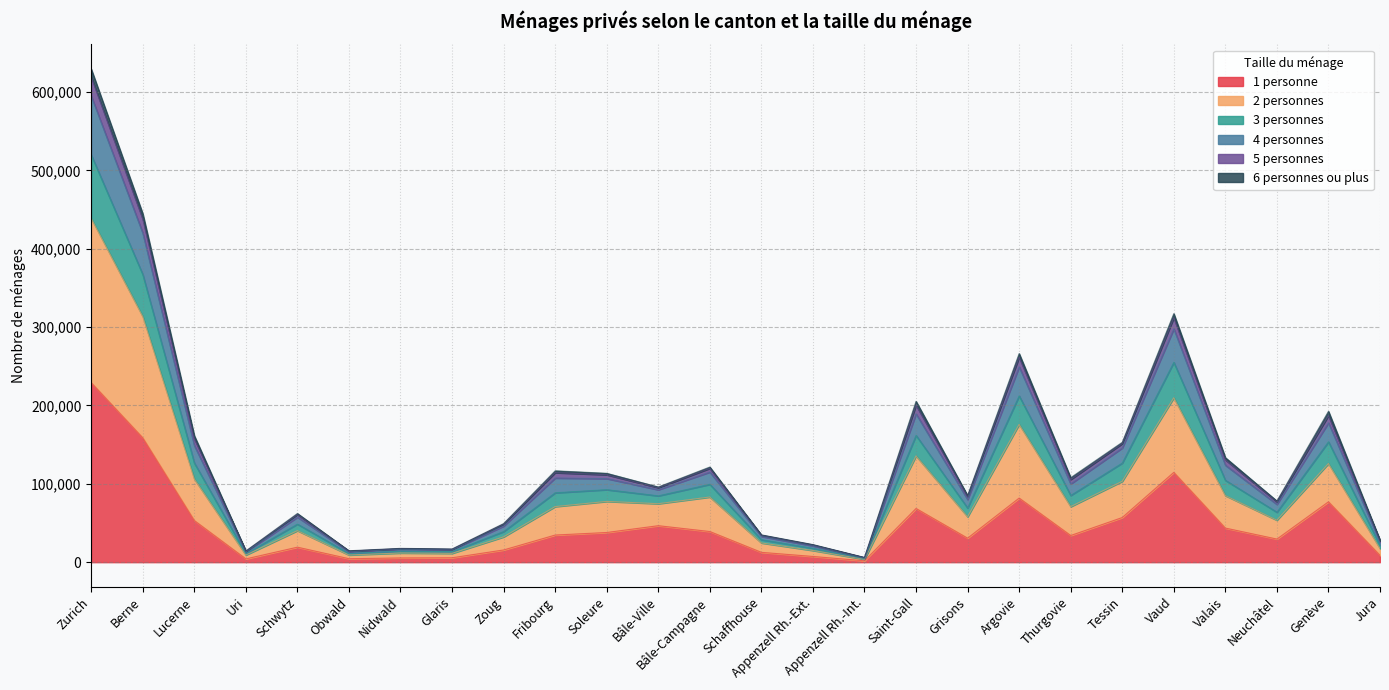

Which category has the highest value in the 3 personnes series?

Zurich